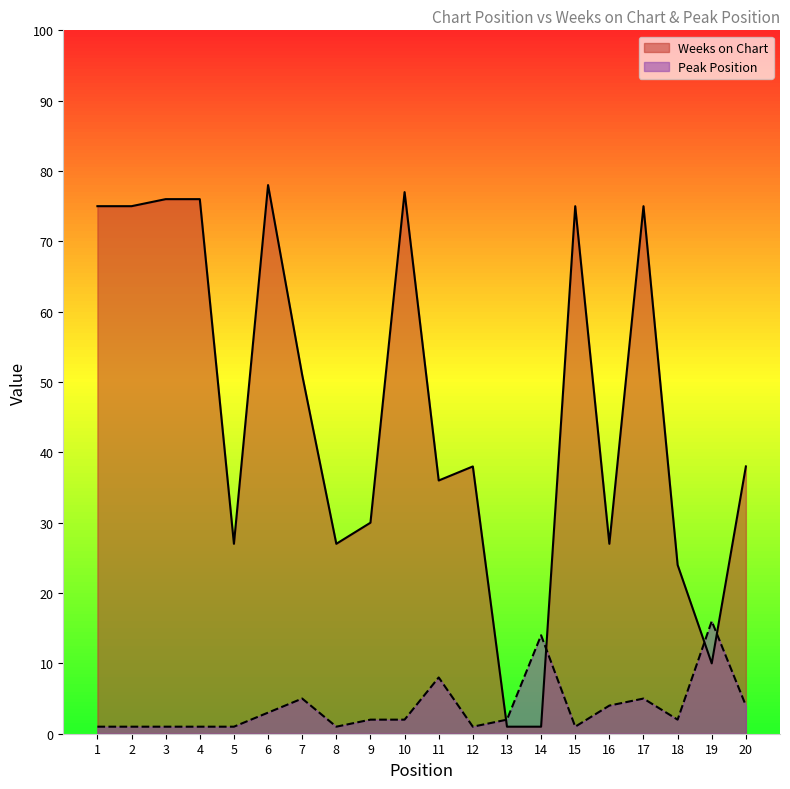

Which series has the widest spread of values?

Weeks on Chart